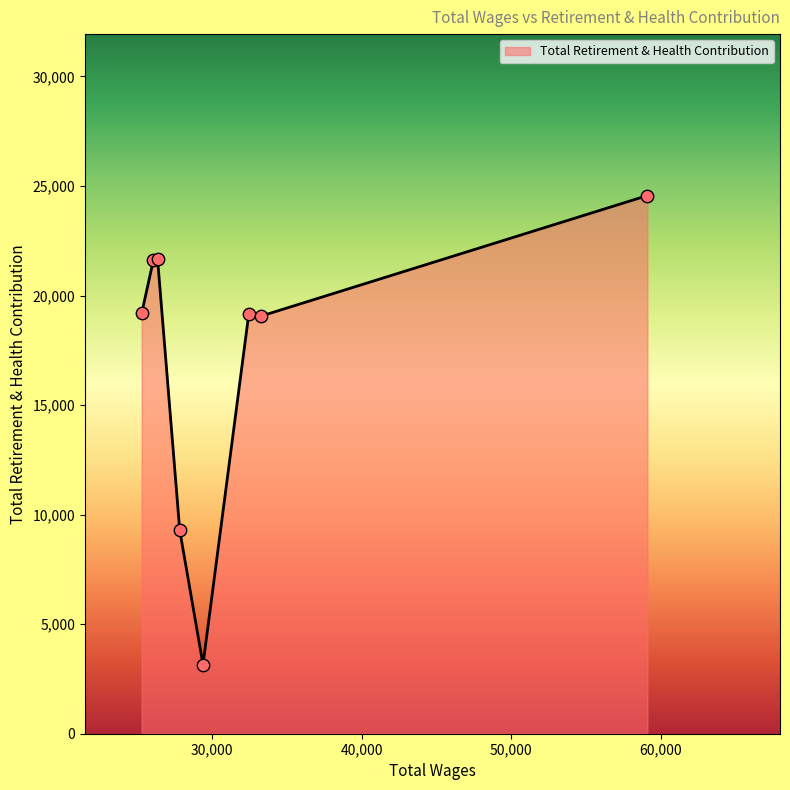

What is the smallest value displayed?

3158